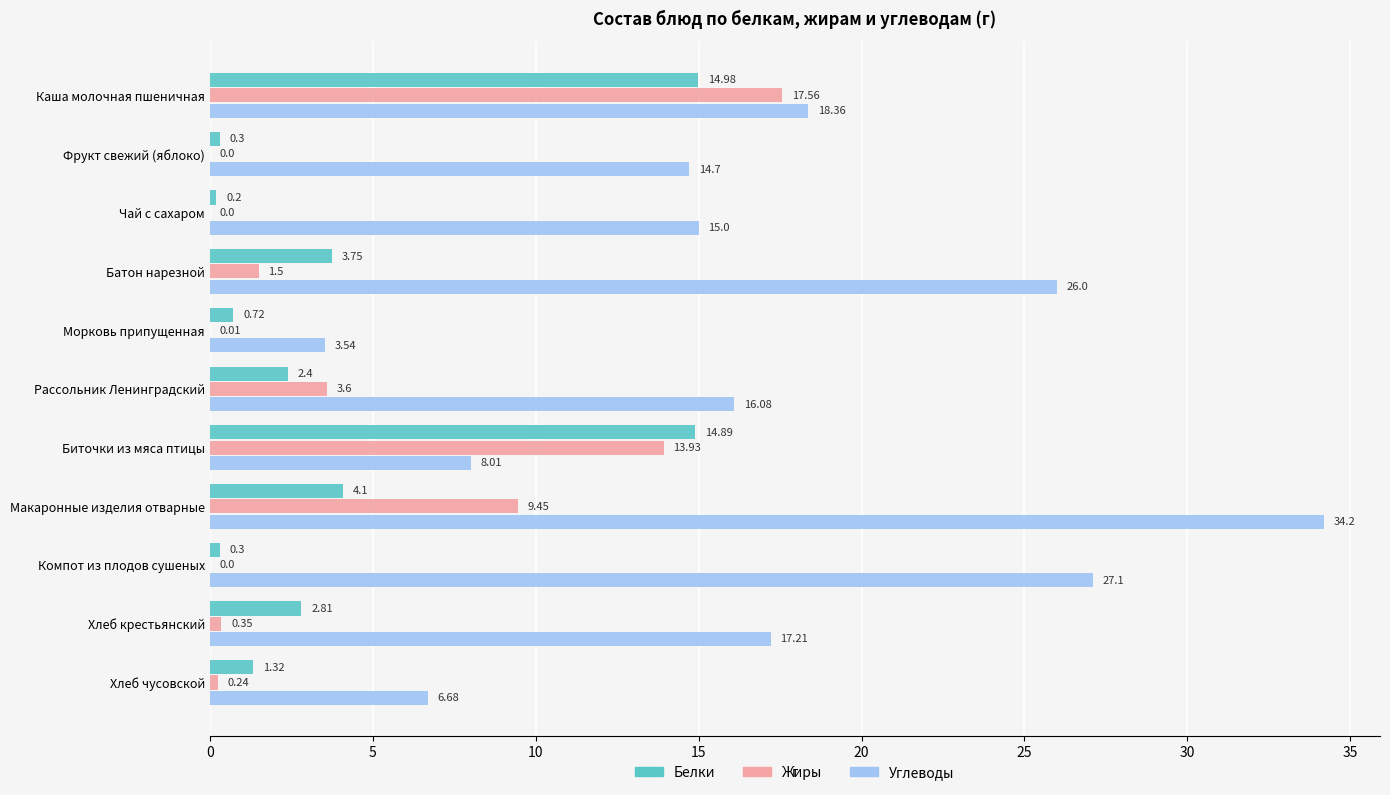

What is the total value across all series at Хлеб чусовской?

8.2